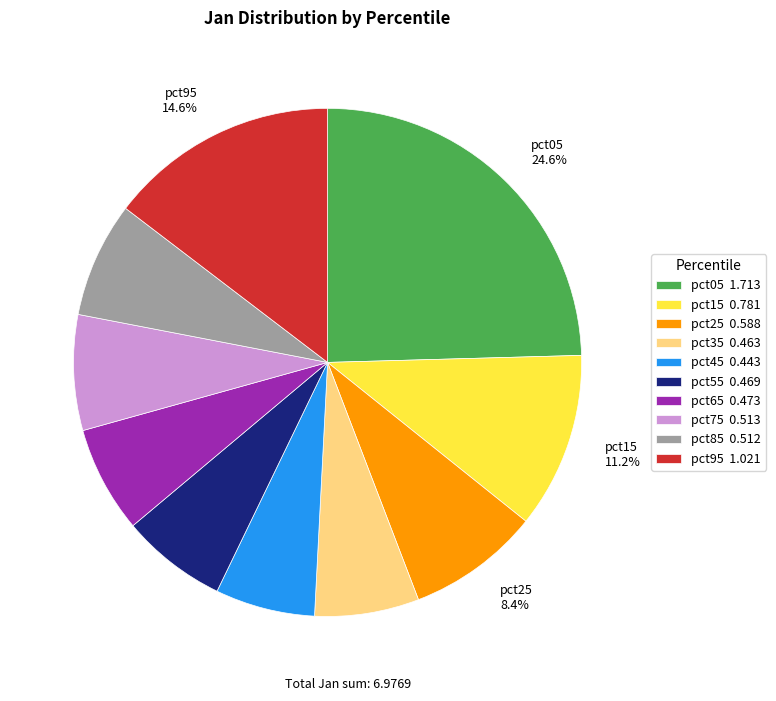

How many slices are in this pie chart?

10